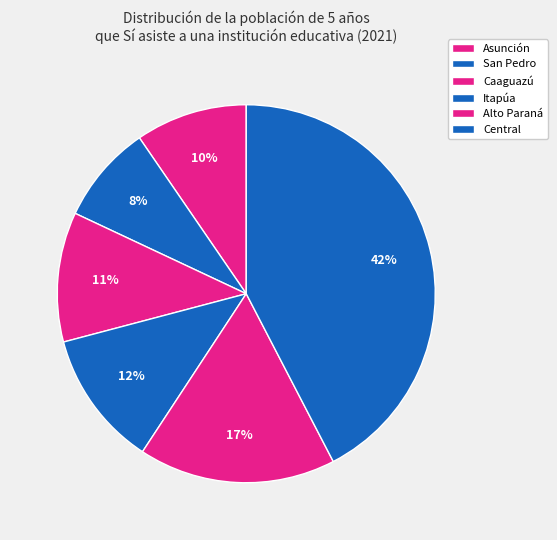

To the nearest percent, what percentage of the pie is San Pedro?

8%